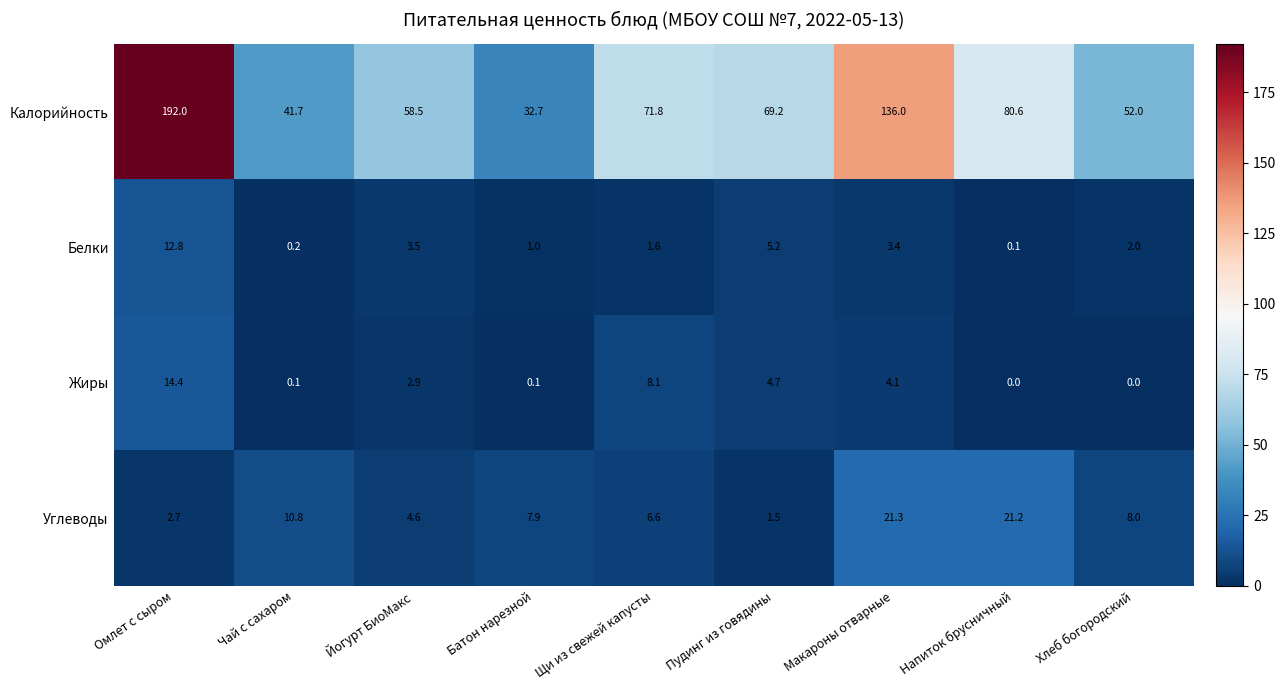

Is it true that Белки equals 0.9 at Хлеб богородский?

False